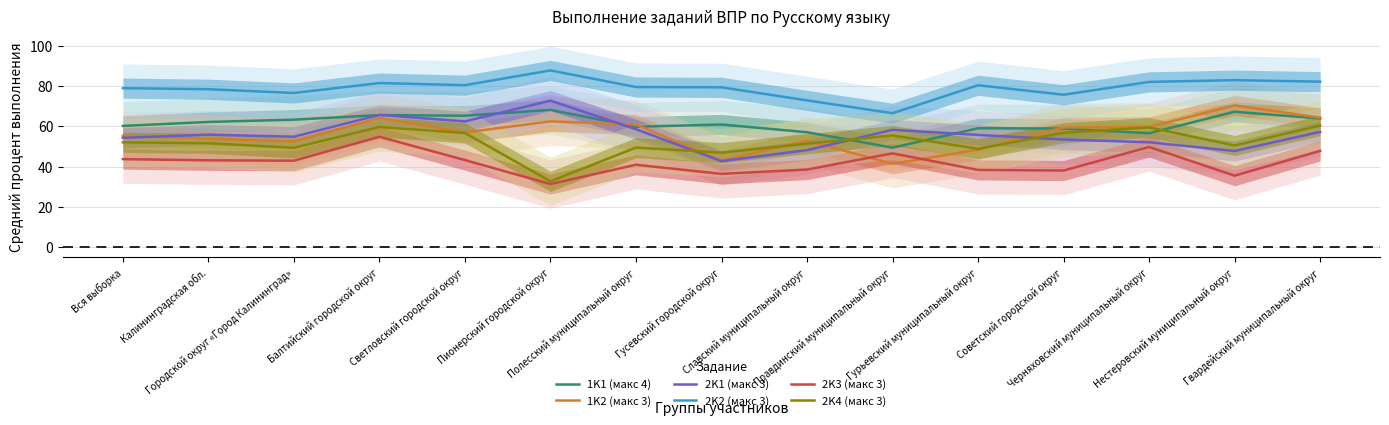

Rank the series by their maximum value, from highest to lowest.

2K2 (макс 3), 2K1 (макс 3), 1K2 (макс 3), 1K1 (макс 4), 2K4 (макс 3), 2K3 (макс 3)